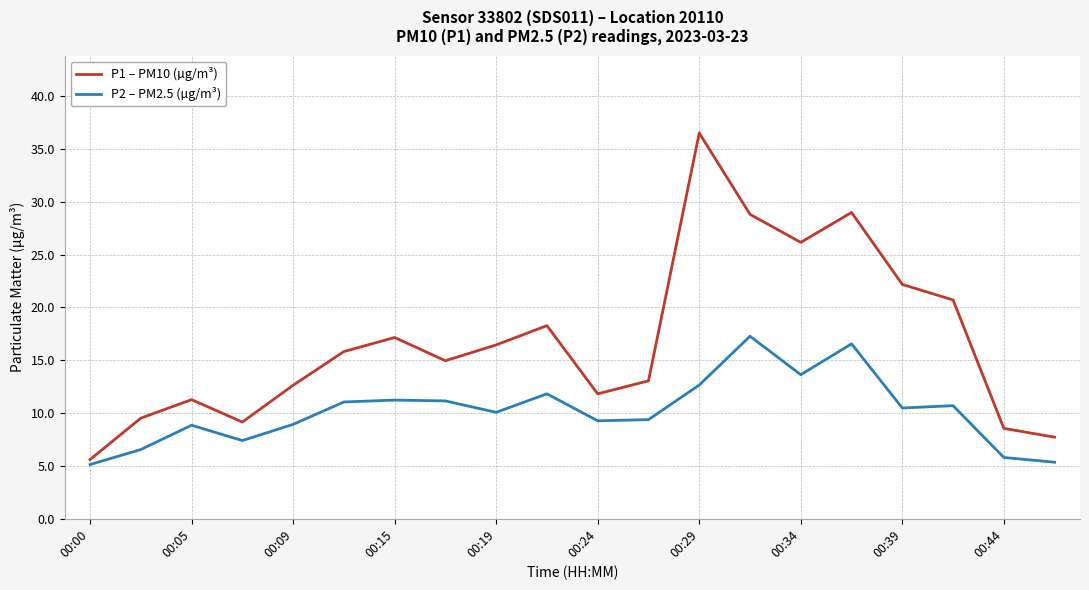

What is the difference between the maximum and minimum values in the P2 – PM2.5 (µg/m³) series?

12.1